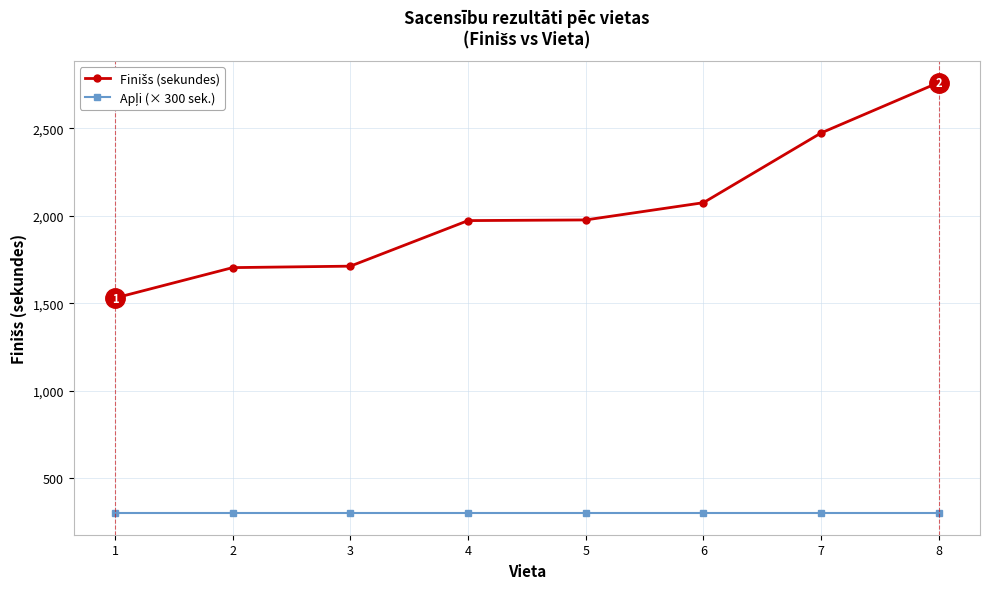

What is the smallest value displayed?

300.0